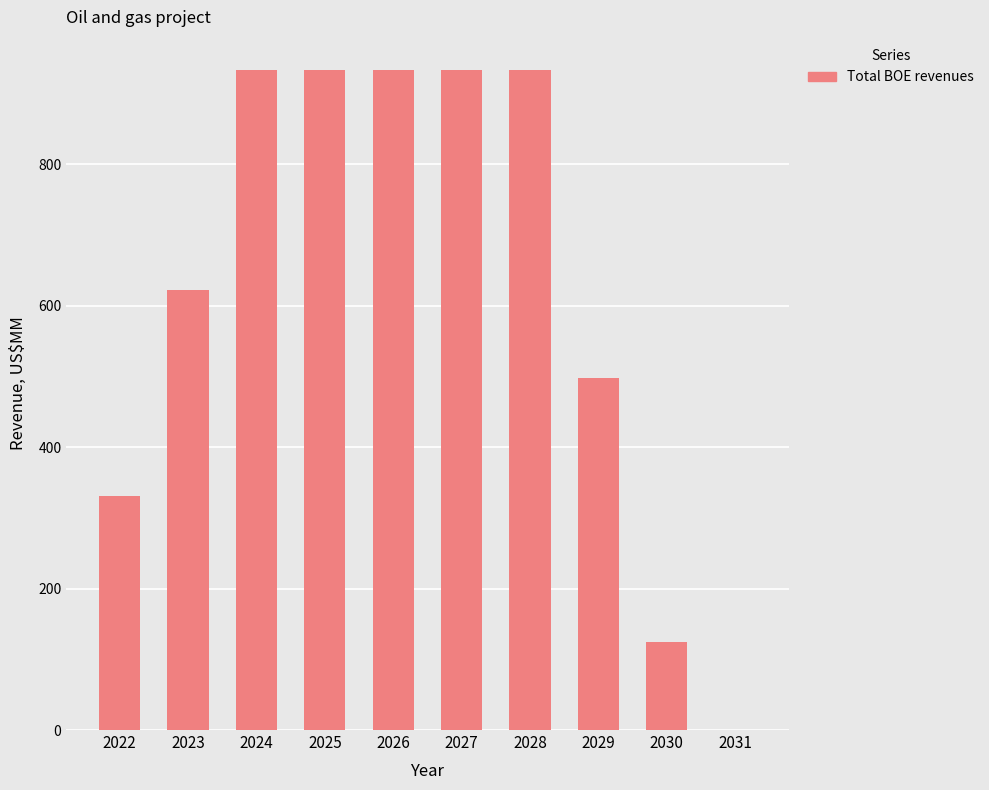

Where does the data first go above 933?

2024